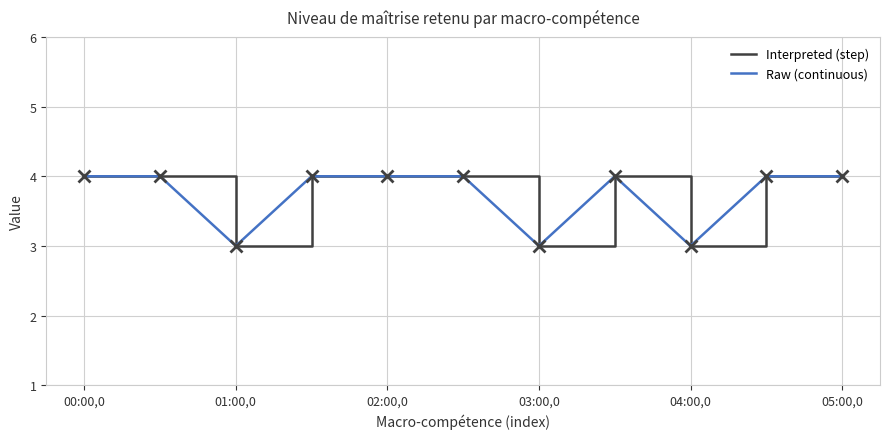

True or false: Interpreted (step) has a value of 3 at 00:00,0.

False